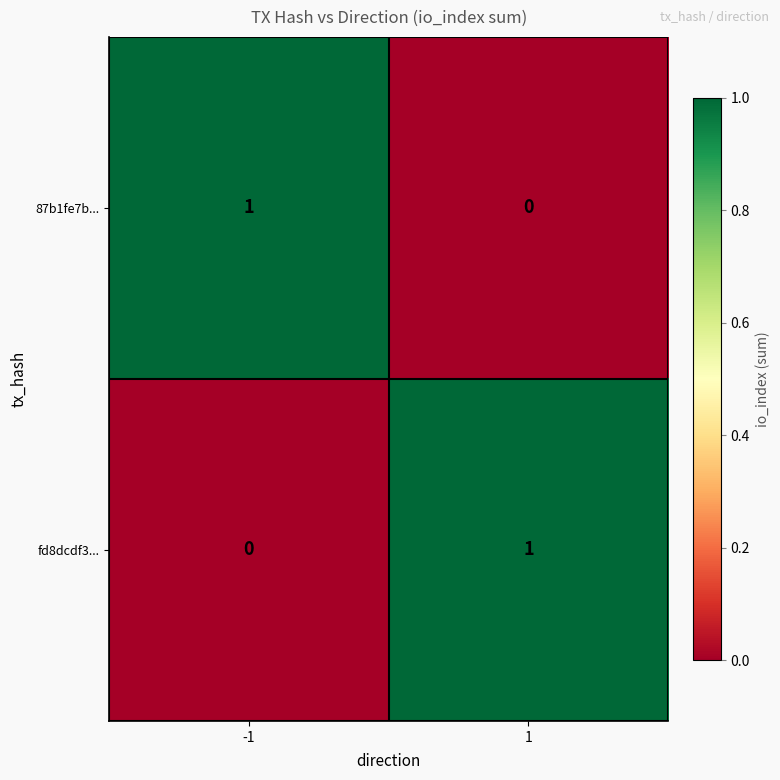

Rank the categories by fd8dcdf3... value from lowest to highest.

-1, 1